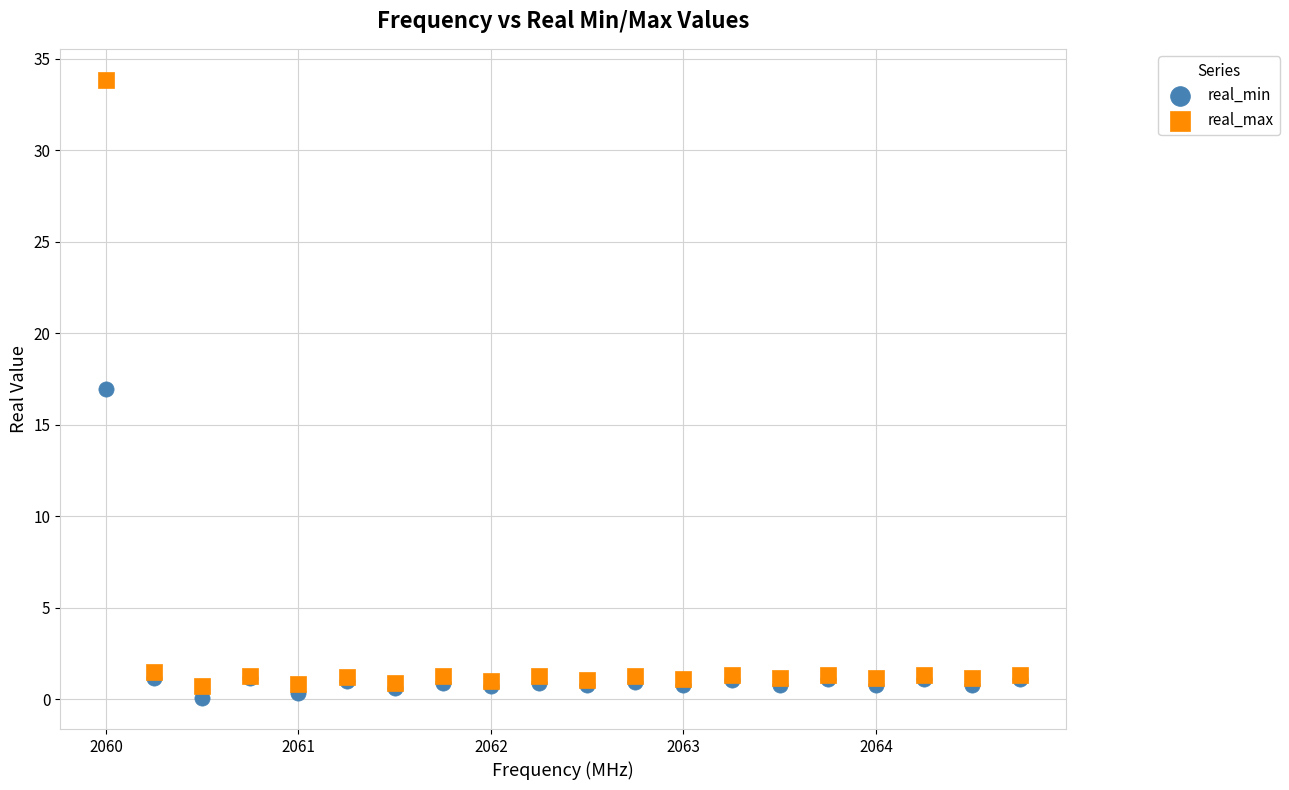

Which series reaches the maximum Y coordinate?

real_max